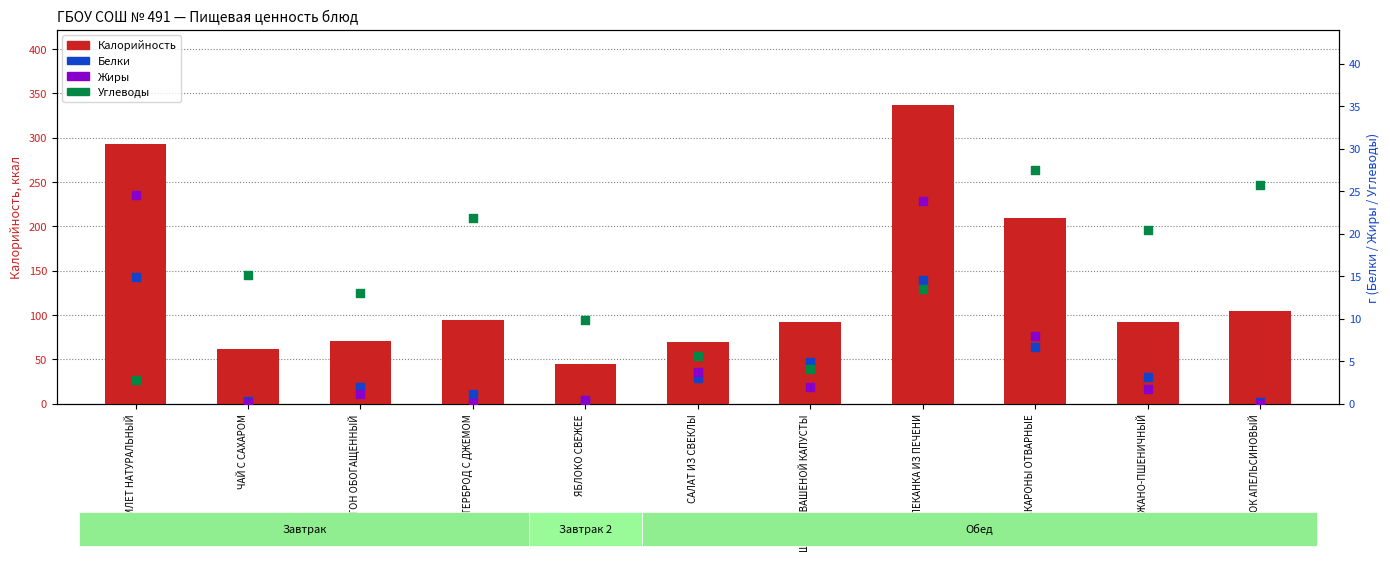

What are all the series names shown in the legend?

Калорийность, Белки, Жиры, Углеводы